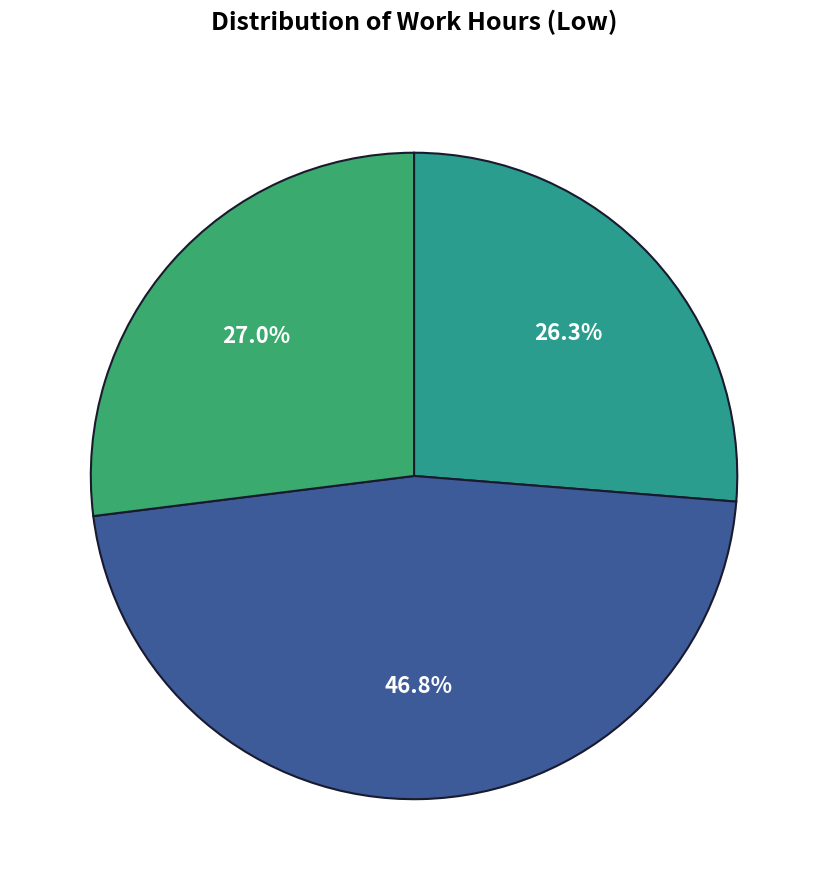

To the nearest percent, what is the average slice percentage?

33%